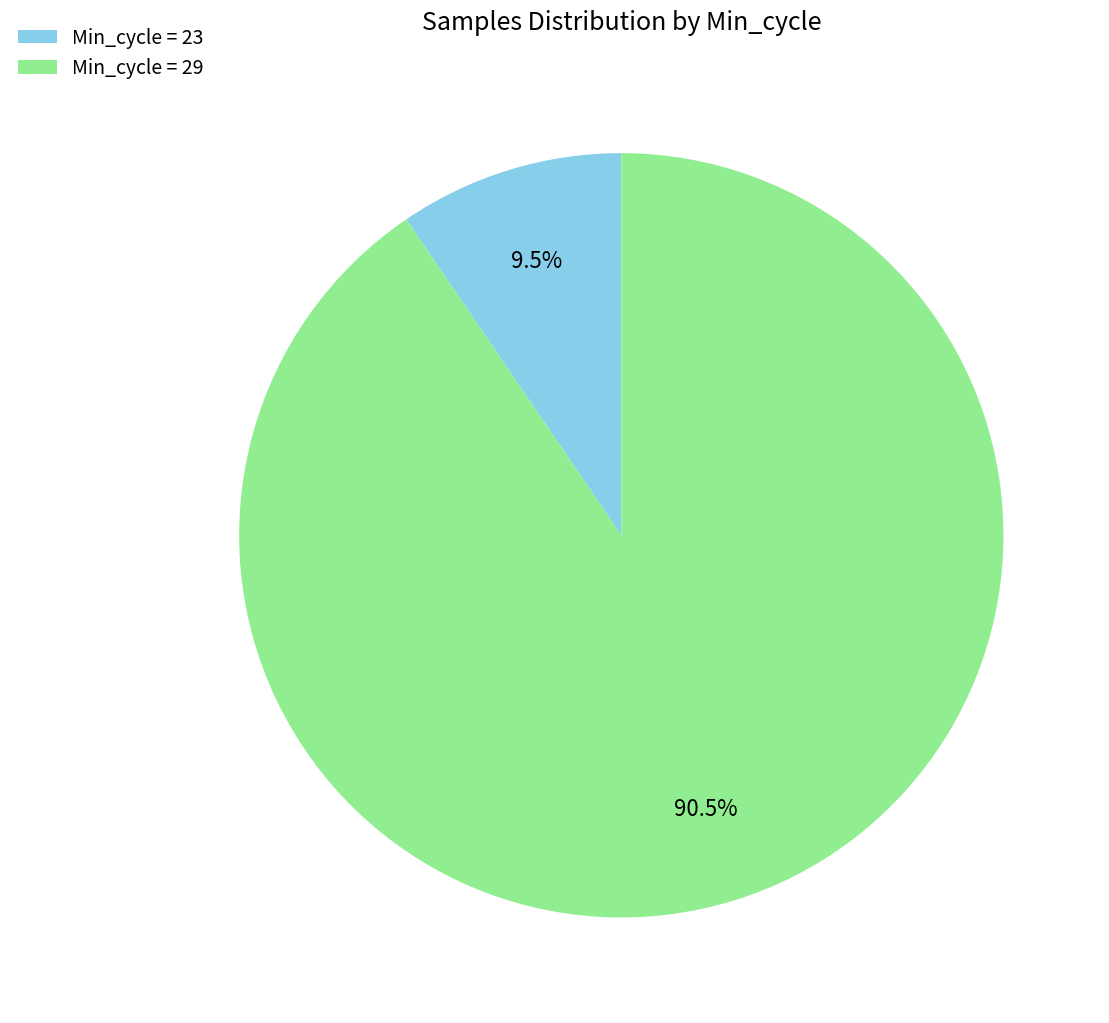

How many segments does this pie chart have?

2